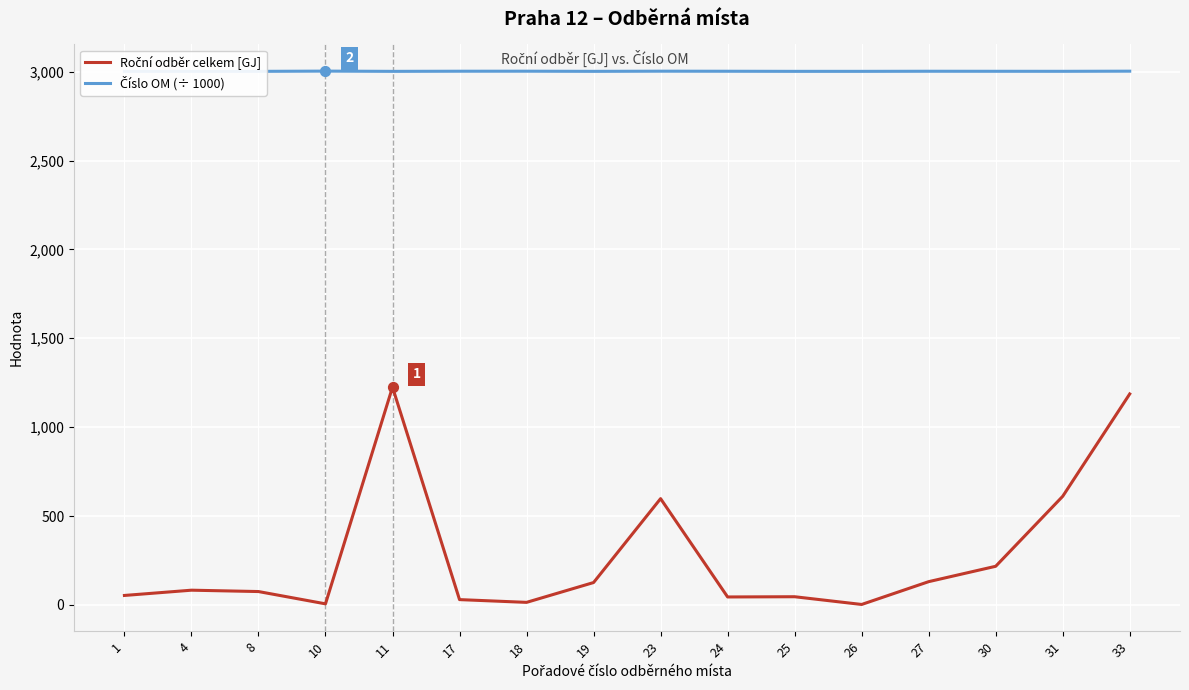

How many lines are shown in the chart?

2